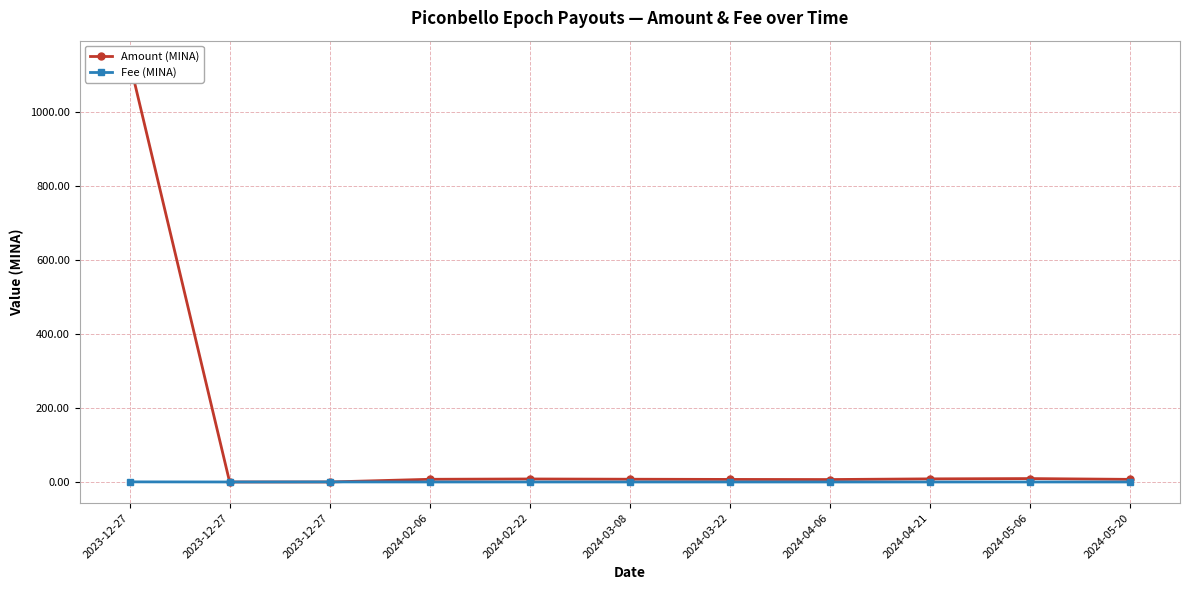

List the series in order of their overall mean, highest first.

Amount (MINA), Fee (MINA)